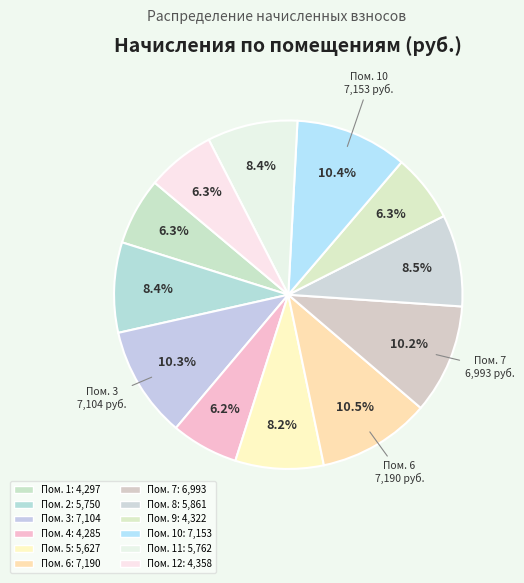

Rank the categories by value from lowest to highest.

4, 1, 9, 12, 5, 2, 11, 8, 7, 3, 10, 6